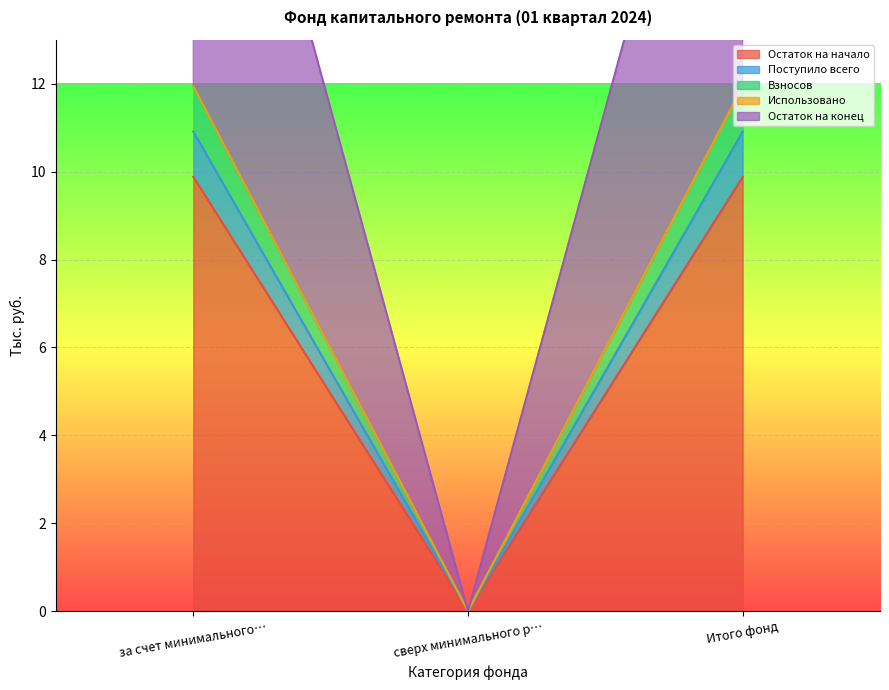

What is the sum of the Остаток на начало values at за счет минимального… and сверх минимального р…?

9.9